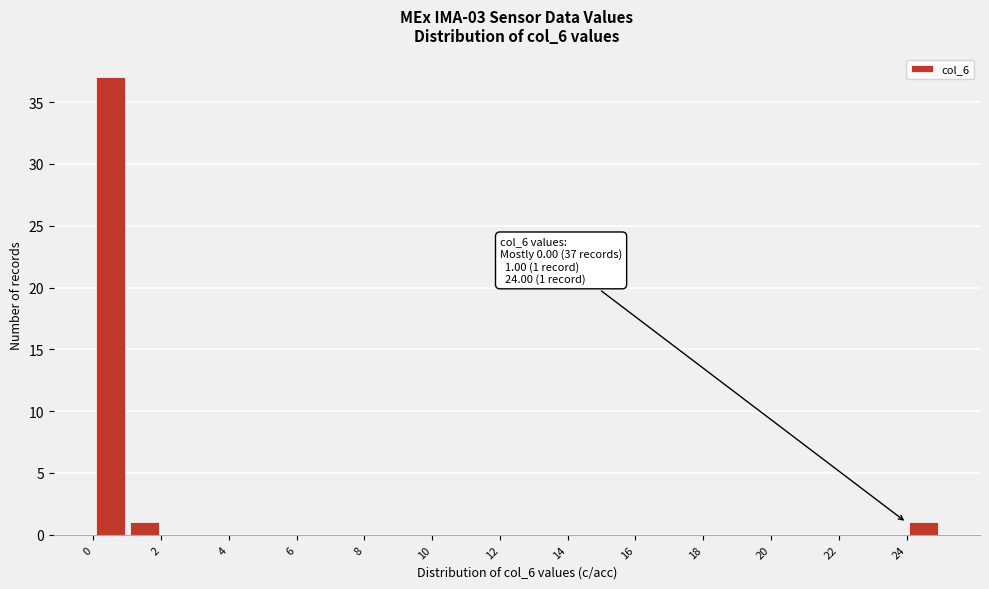

Over which range of the x-axis is the bar tallest?

0 to 1